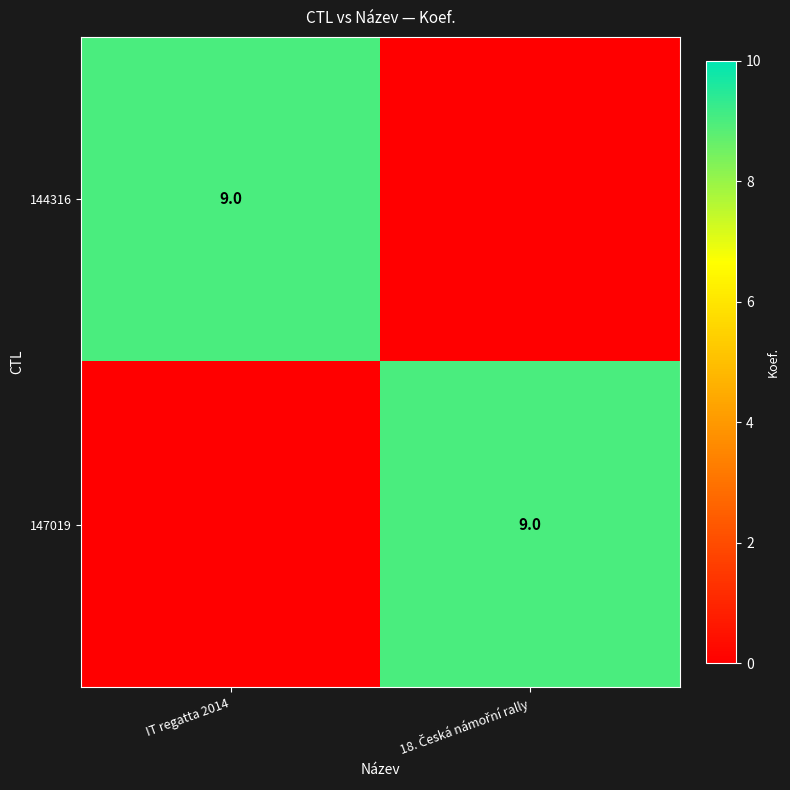

At how many categories does at least one series exceed 6?

2